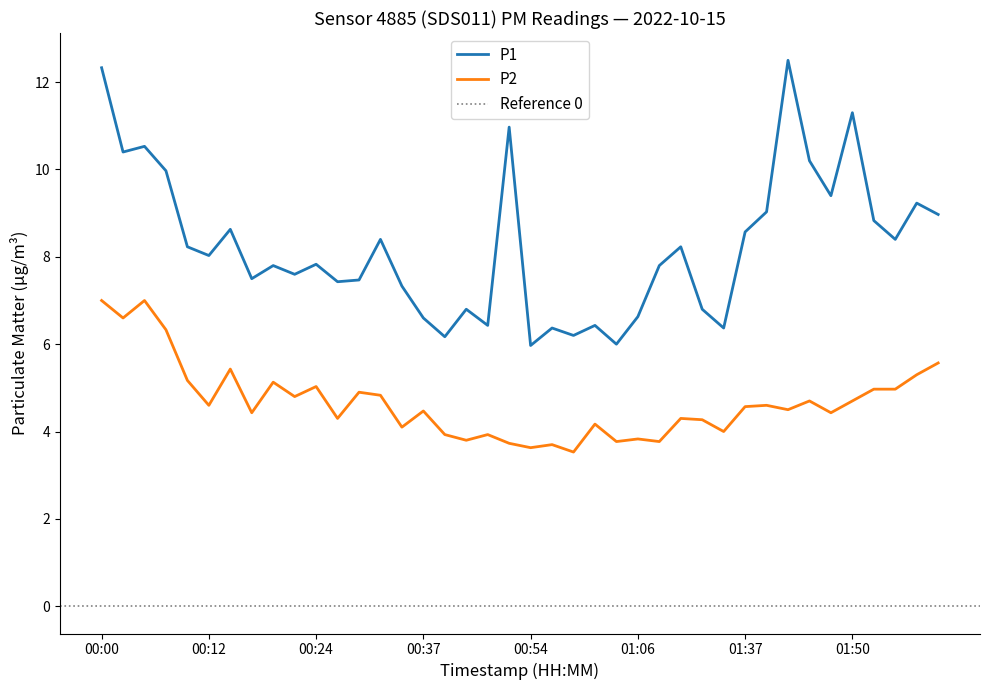

Rank the series by their average value, from highest to lowest.

P1, P2